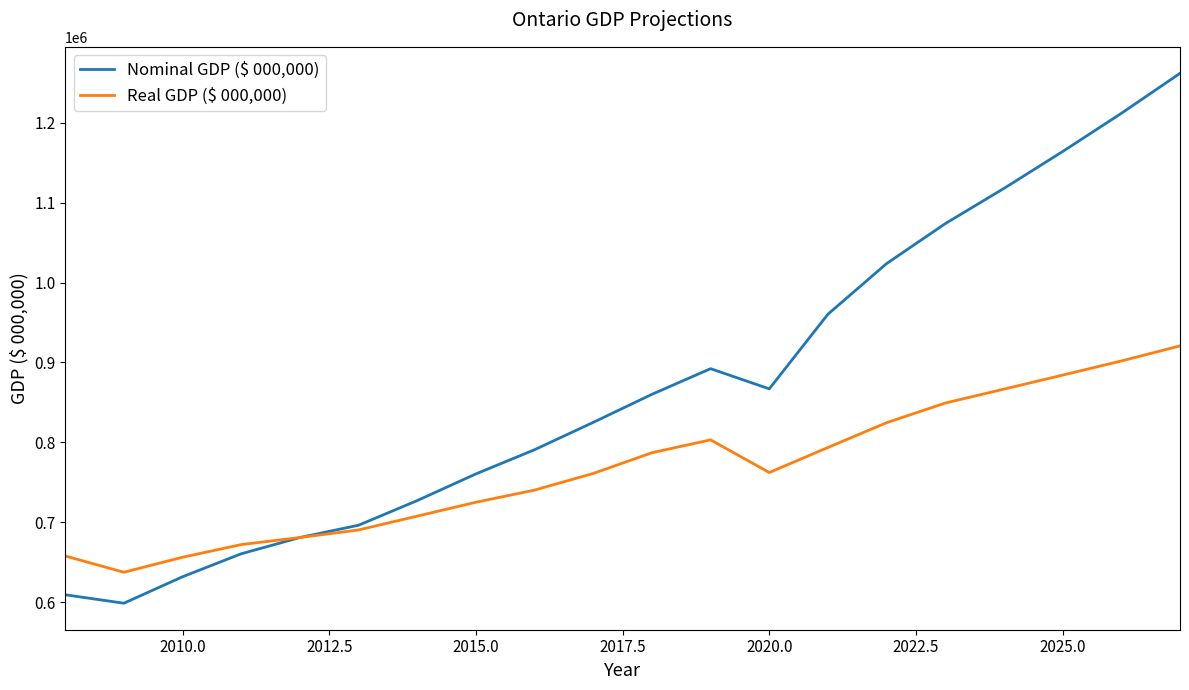

What is the minimum value for Real GDP ($ 000,000)?

637298.0